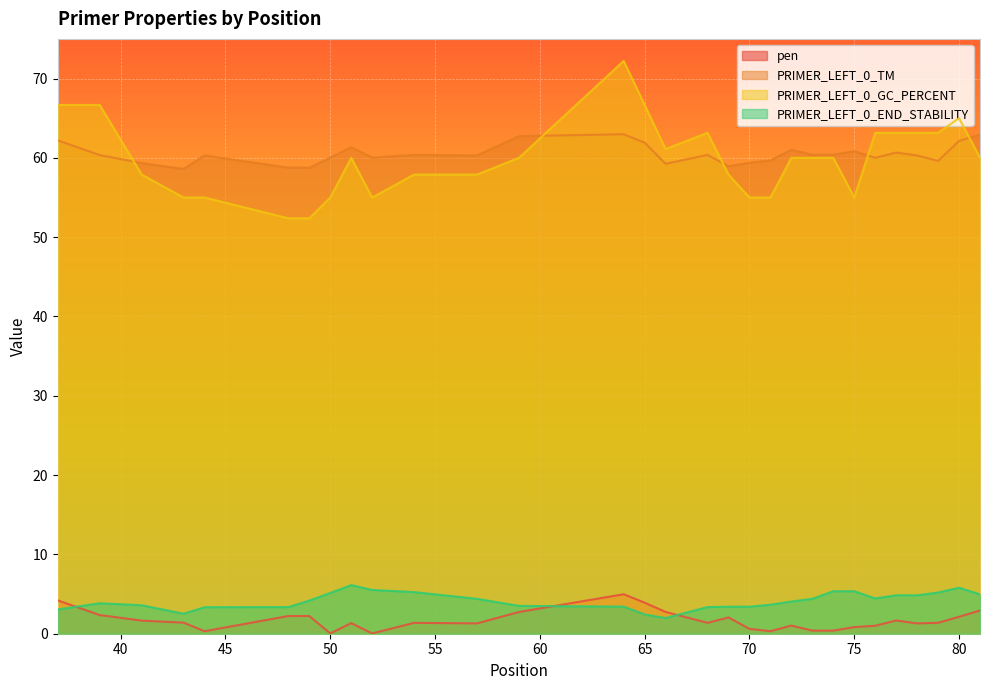

Reading left to right, extract all data points from this chart.

pen: 4.2	2.4	1.7	1.4	0.3	2.2	2.2	0.0	1.3	0.0	1.4	1.3	2.7	5.0	3.9	2.7	1.4	2.1	0.6	0.3	1.0	0.4	0.4	0.8	1.0	1.7	1.3	1.4	2.1	2.9
PRIMER_LEFT_0_TM: 62.2	60.4	59.3	58.6	60.3	58.8	58.8	60.0	61.3	60.0	60.4	60.3	62.7	63.0	61.9	59.3	60.4	58.9	59.4	59.7	61.0	60.4	60.4	60.8	60.0	60.7	60.3	59.6	62.1	62.9
PRIMER_LEFT_0_GC_PERCENT: 66.7	66.7	57.9	55.0	55.0	52.4	52.4	55.0	60.0	55.0	57.9	57.9	60.0	72.2	66.7	61.1	63.2	57.9	55.0	55.0	60.0	60.0	60.0	55.0	63.2	63.2	63.2	63.2	65.0	60.0
PRIMER_LEFT_0_END_STABILITY: 3.1	3.8	3.6	2.5	3.3	3.4	4.2	5.1	6.1	5.5	5.2	4.4	3.5	3.4	2.4	2.0	3.4	3.4	3.4	3.7	4.1	4.4	5.4	5.4	4.5	4.8	4.8	5.2	5.8	5.0